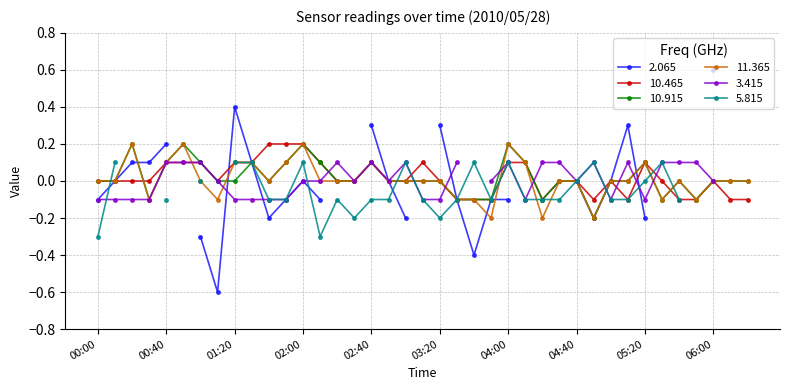

What is the maximum value for 11.365?

0.2